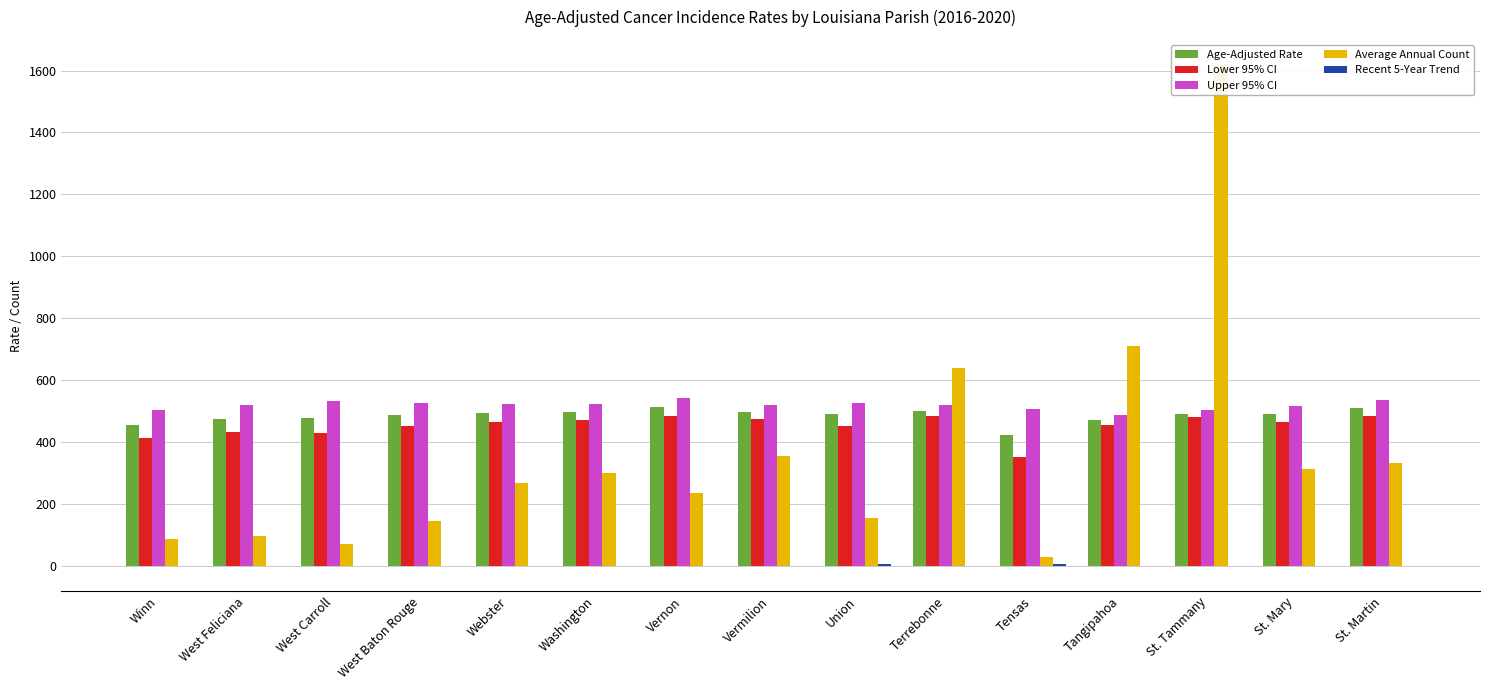

Reading left to right, transcribe all the data shown in this chart.

Age-Adjusted Rate: Winn=455.3	West Feliciana=474.0	West Carroll=477.8	West Baton Rouge=486.6	Webster=493.1	Washington=495.5	Vernon=511.8	Vermilion=496.3	Union=488.9	Terrebonne=500.5	Tensas=423.4	Tangipahoa=471.3	St. Tammany=490.8	St. Mary=490.3	St. Martin=510.5
Lower 95% CI: Winn=412.4	West Feliciana=431.3	West Carroll=427.7	West Baton Rouge=450.8	Webster=466.0	Washington=469.7	Vernon=482.5	Vermilion=473.0	Union=453.1	Terrebonne=482.9	Tensas=351.6	Tangipahoa=455.4	St. Tammany=479.8	St. Mary=465.5	St. Martin=485.5
Upper 95% CI: Winn=501.9	West Feliciana=520.3	West Carroll=532.5	West Baton Rouge=524.4	Webster=521.5	Washington=522.4	Vernon=542.4	Vermilion=520.6	Union=526.9	Terrebonne=518.6	Tensas=507.1	Tangipahoa=487.6	St. Tammany=502.0	St. Mary=516.1	St. Martin=536.5
Average Annual Count: Winn=87.0	West Feliciana=95.0	West Carroll=71.0	West Baton Rouge=146.0	Webster=266.0	Washington=299.0	Vernon=235.0	Vermilion=356.0	Union=156.0	Terrebonne=640.0	Tensas=30.0	Tangipahoa=710.0	St. Tammany=1618.0	St. Mary=312.0	St. Martin=332.0
Recent 5-Year Trend: Winn=-0.7	West Feliciana=0.1	West Carroll=-0.4	West Baton Rouge=-0.3	Webster=-0.7	Washington=-0.4	Vernon=0.9	Vermilion=-0.1	Union=4.6	Terrebonne=0.6	Tensas=5.9	Tangipahoa=-0.3	St. Tammany=-0.3	St. Mary=0.1	St. Martin=0.0